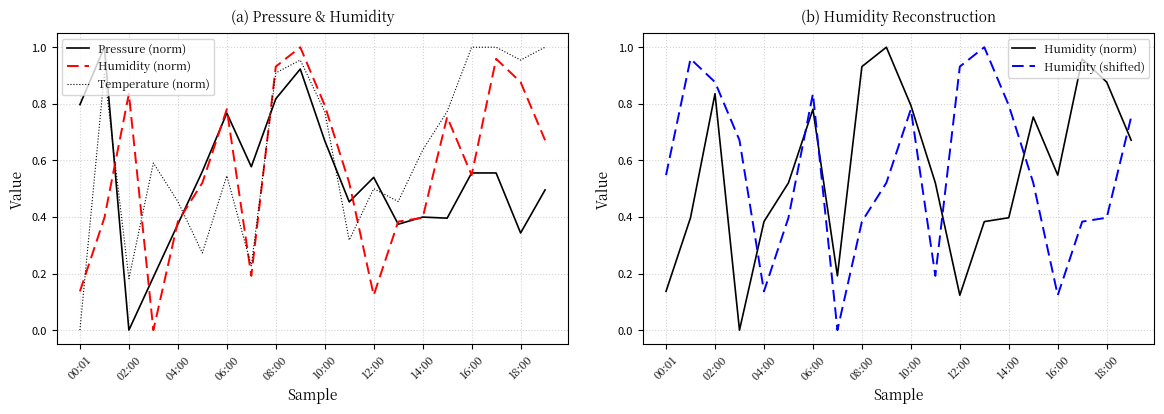

Which series has the widest spread of values?

Pressure (norm)